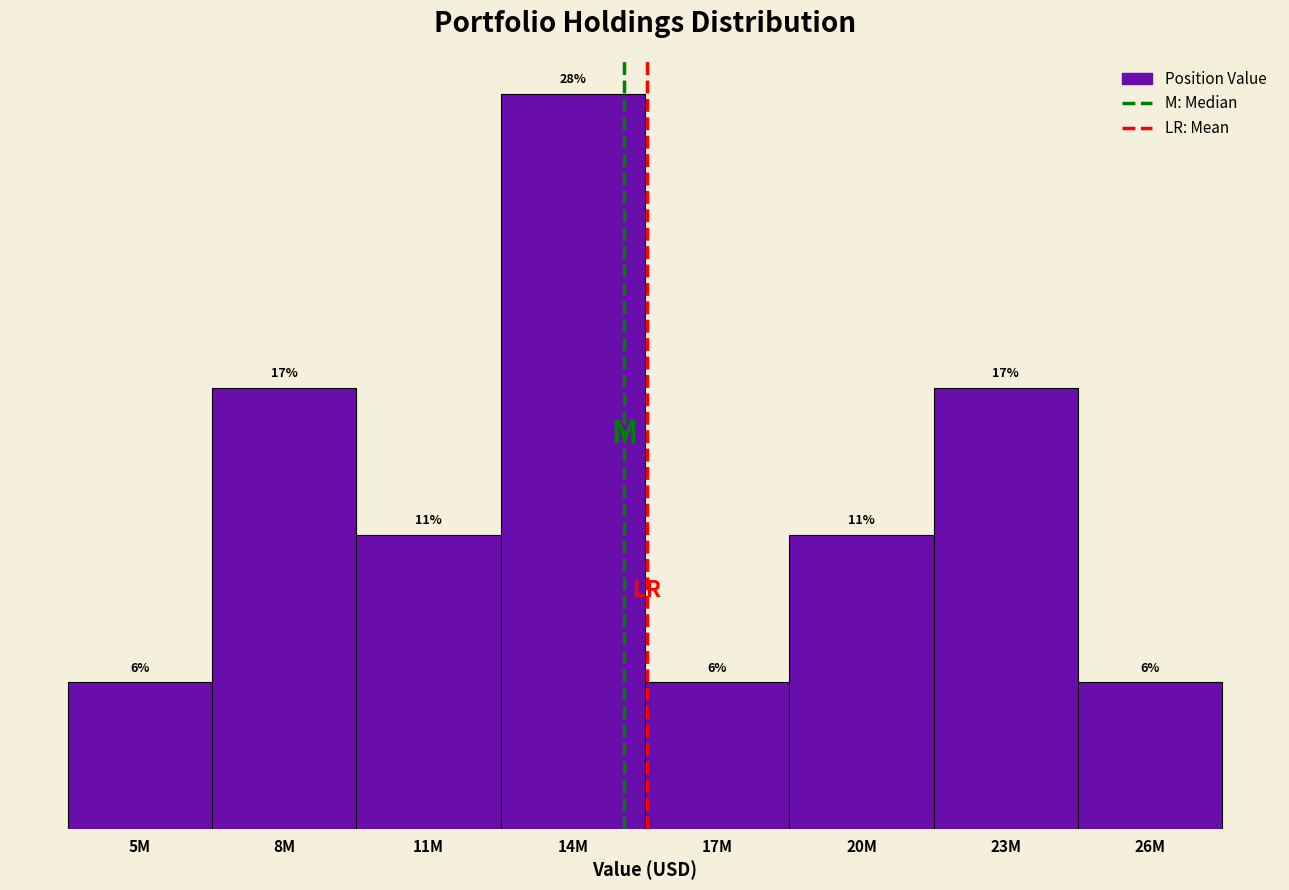

Does the chart contain any negative values?

No